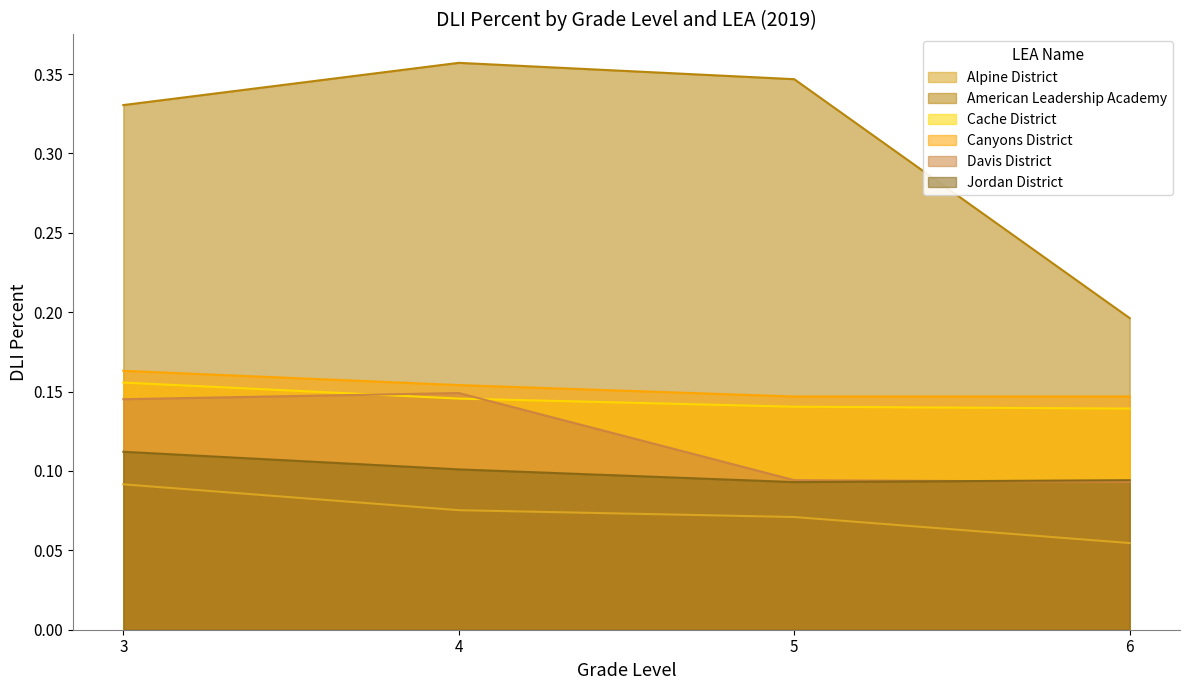

Does the chart have visible grid lines?

No